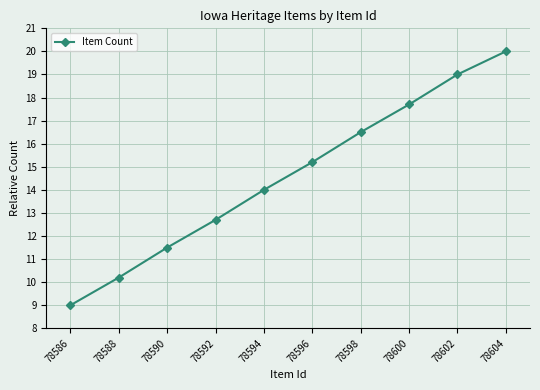

The value at 78586 is 2.0. True or false?

False